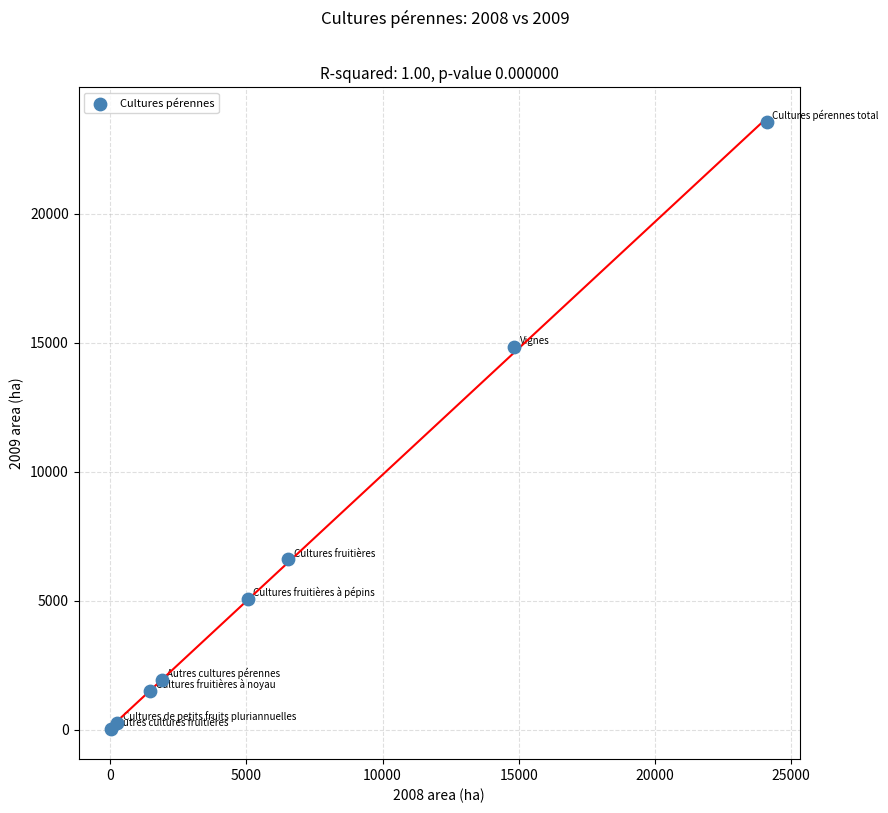

What Y value in the scatter plot is closest to 11795?

14820.0